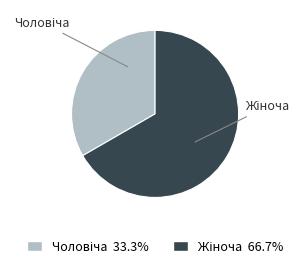

Is there a majority slice in this chart?

Yes